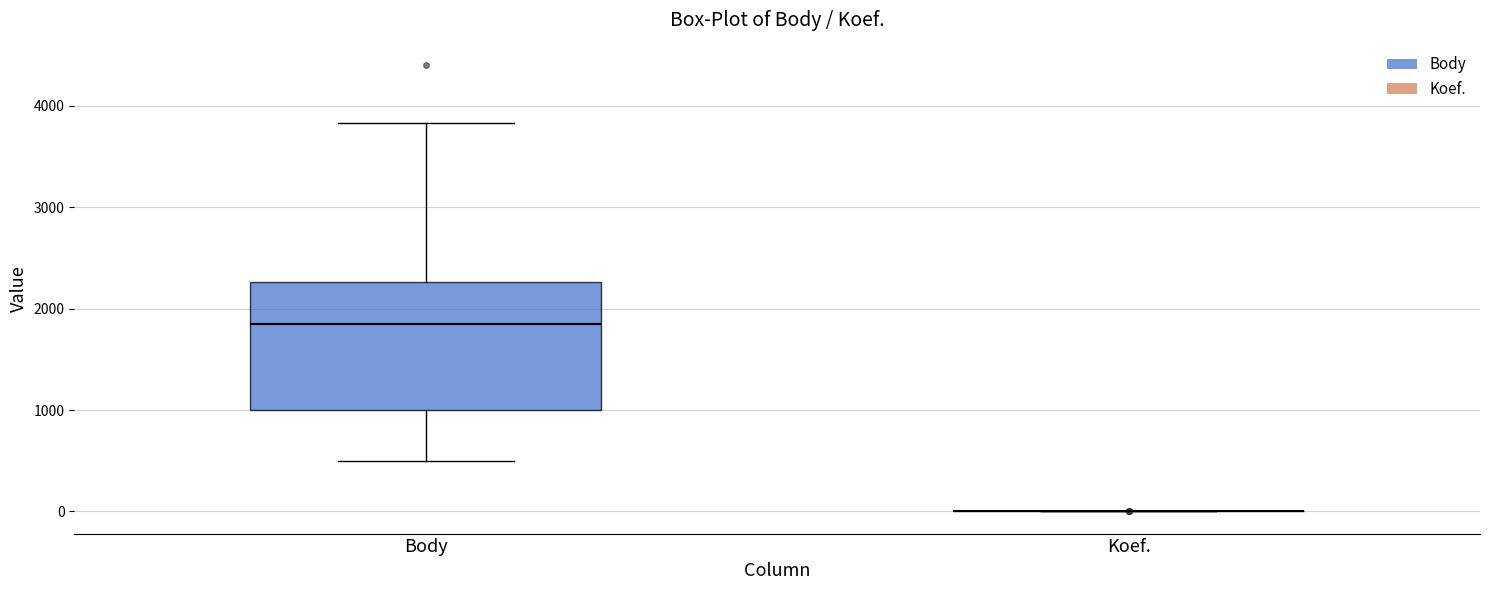

Reading left to right, transcribe this box plot: for each box, give where its median line is, the range the box spans, and where its two whiskers end, as read against the y-axis. The values are not printed on the chart, so give them approximately, as read against the axis.

Body: median 1800, box 1000 to 2300, whiskers 500 to 3800
Koef.: box collapsed to a line at 0, whiskers 0 to 0